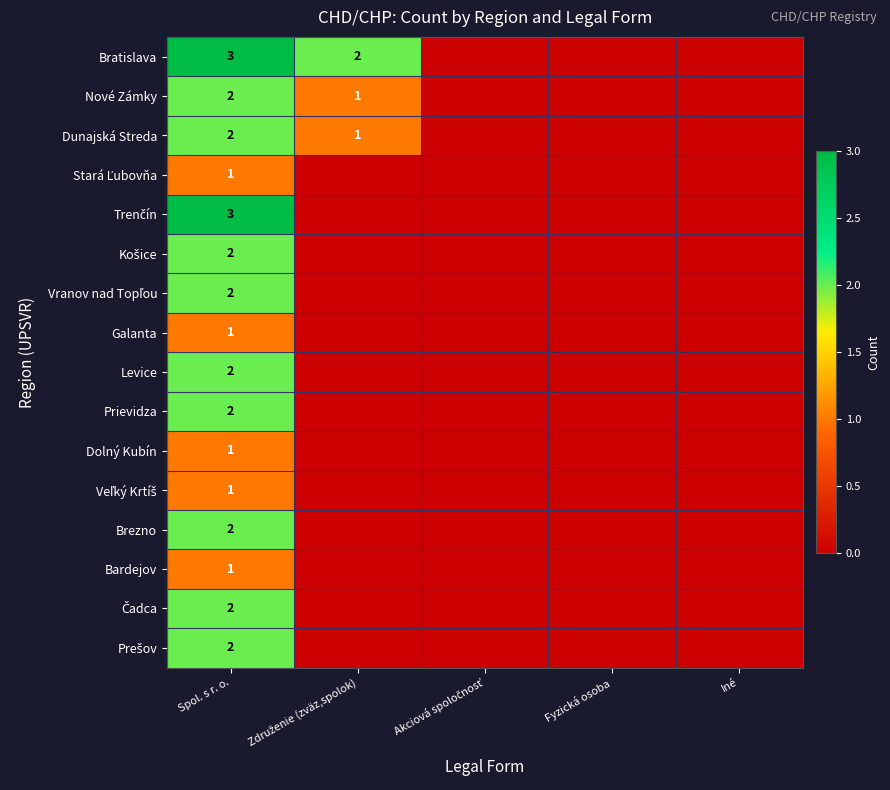

What is the total value across all series at Spol. s r. o.?

29